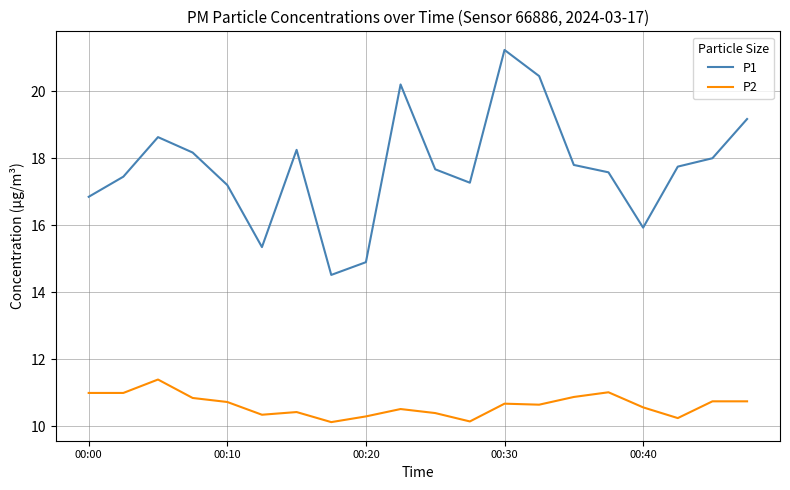

How many categories are shown in the chart?

20